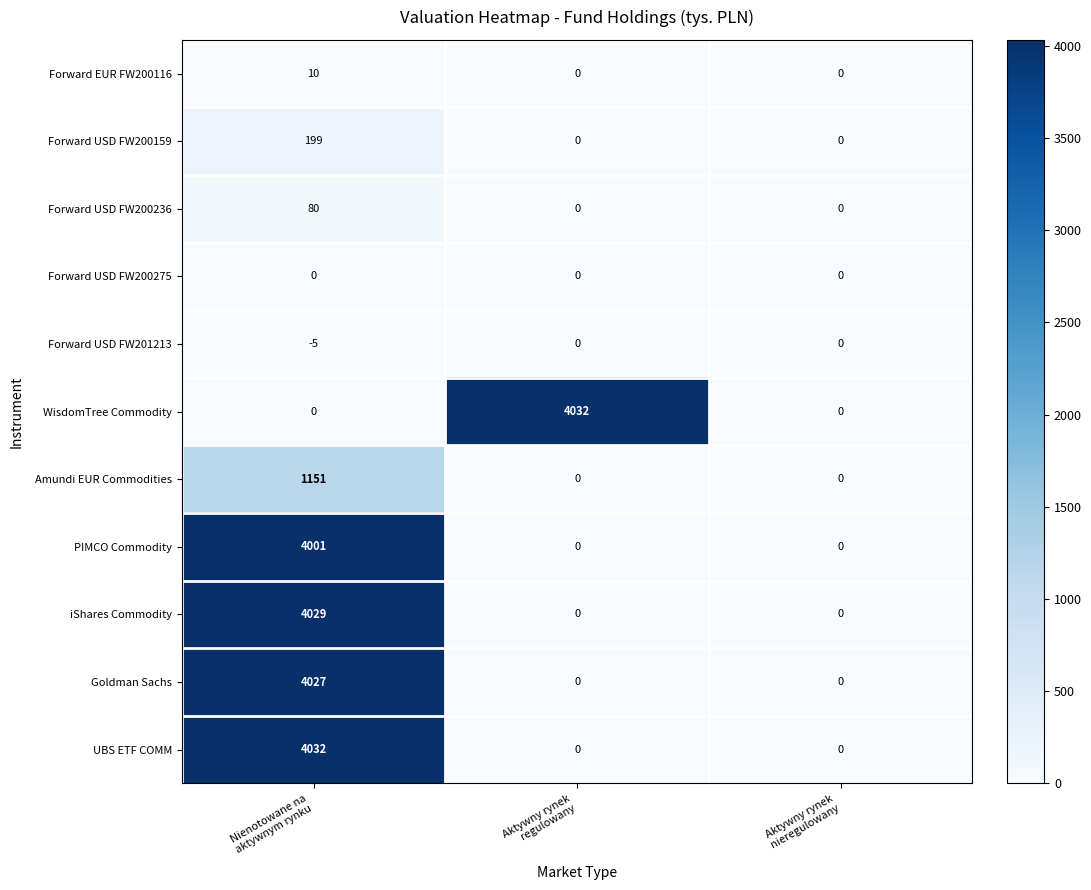

What is the difference between the maximum and minimum values in the Forward EUR FW200116 series?

10